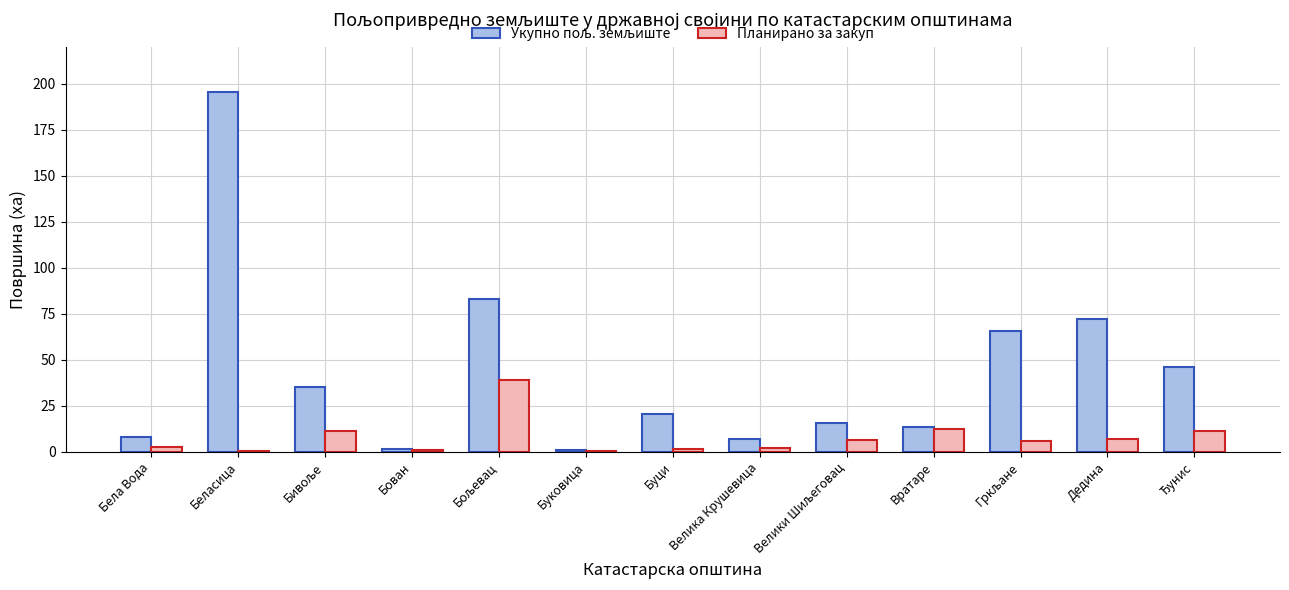

At which category does the chart reach its peak across all series?

Беласица